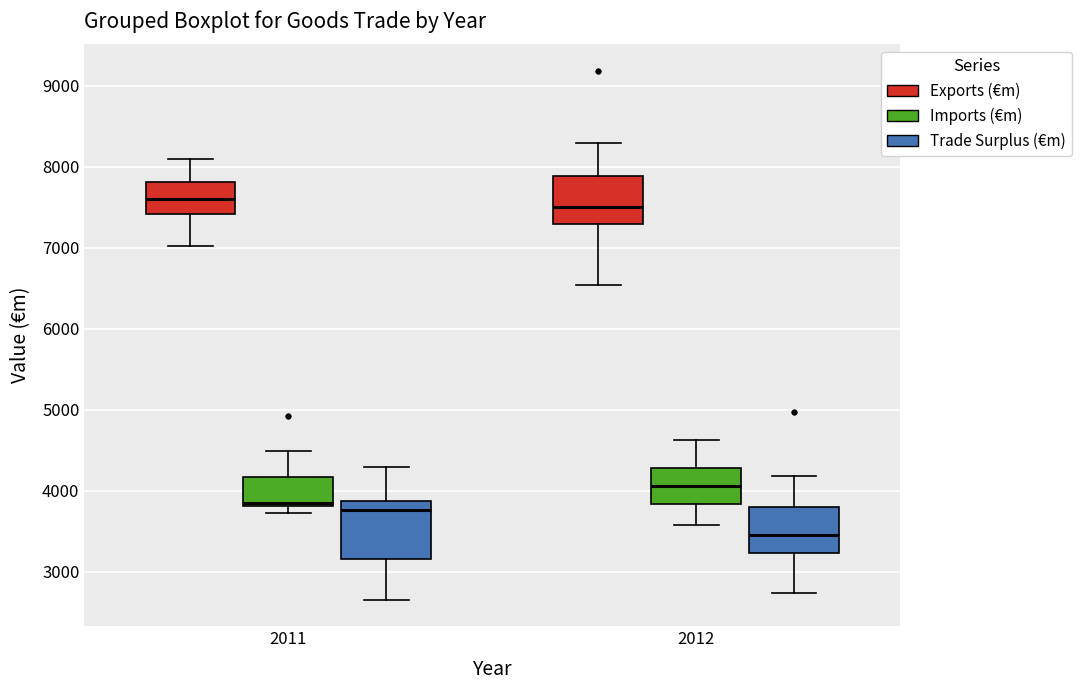

Where is the lower edge of the box for 2011 (Exports (€m)) on the y-axis? The values are not printed on the chart, so give them approximately, as read against the axis.

7400